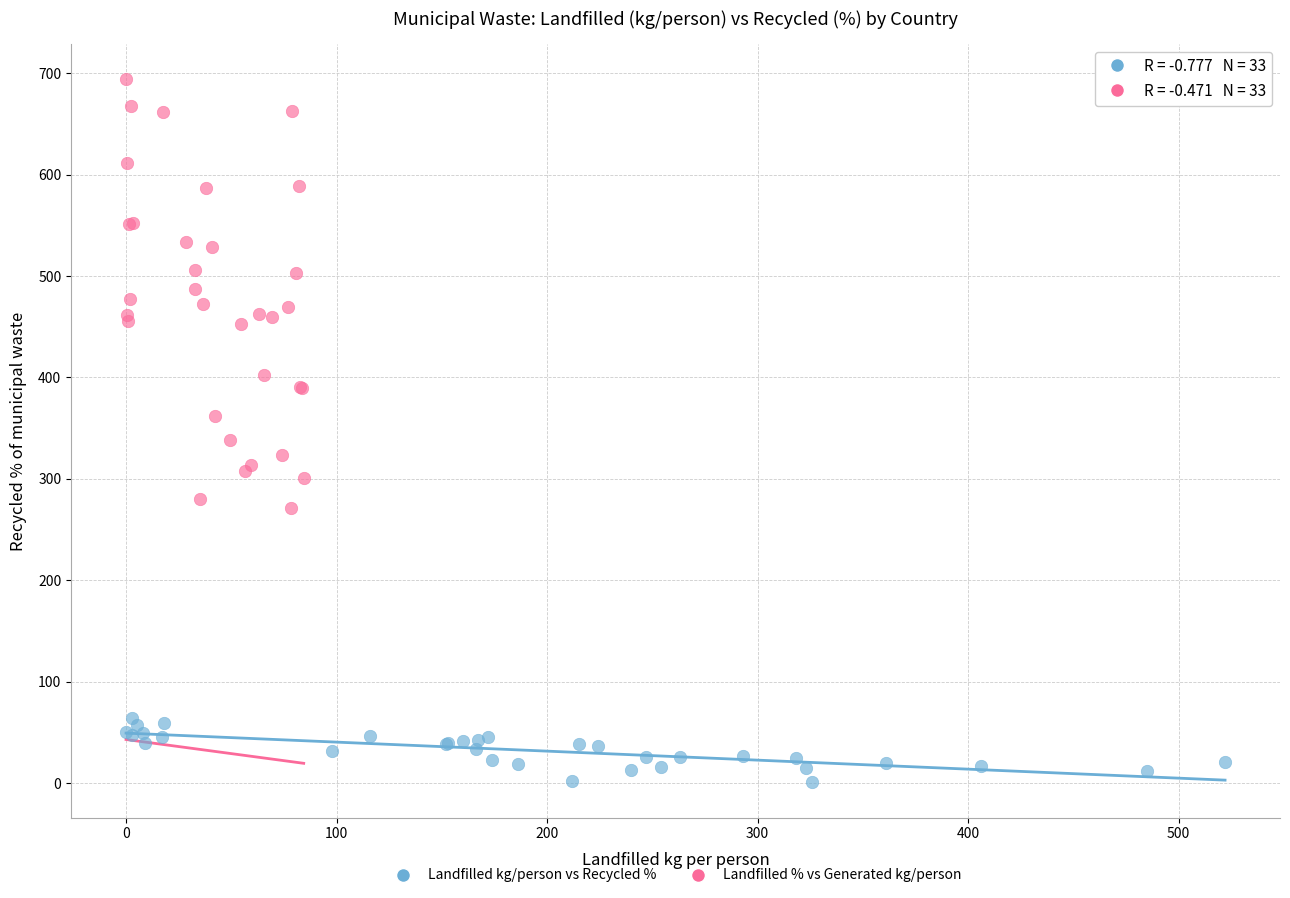

Which series has the widest spread of Y values?

Landfilled % vs Generated kg/person